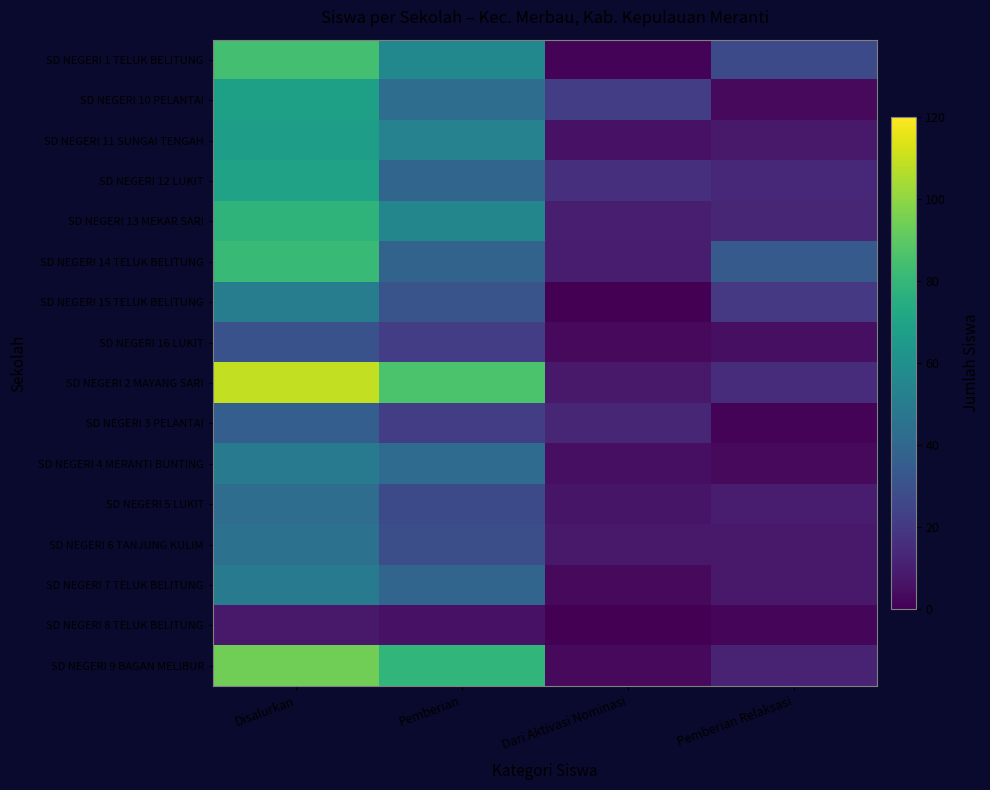

What is the difference between the highest and lowest values at Pemberian?

80